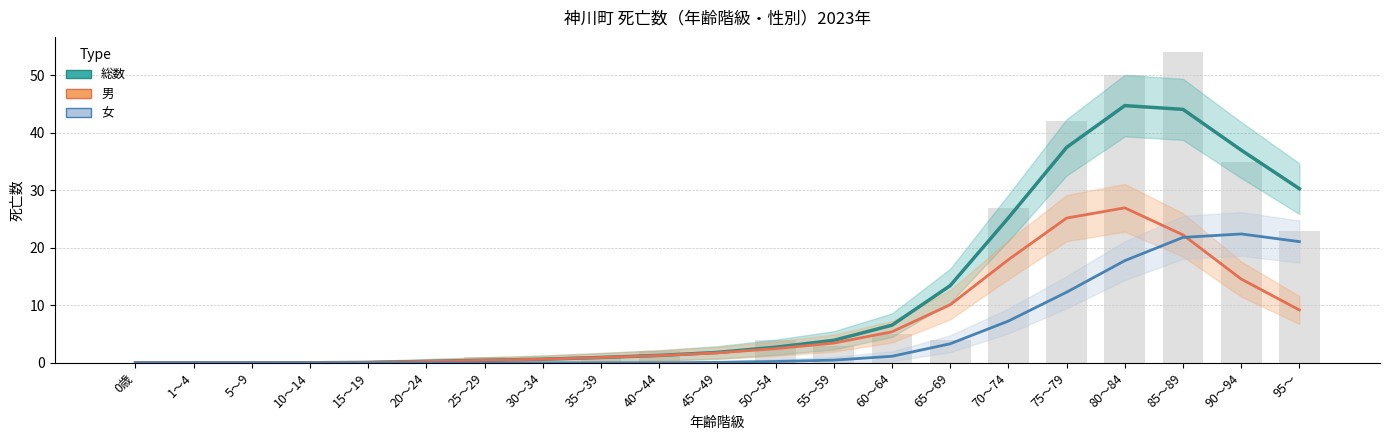

The 総数 series shows 0.6 at 25～29. True or false?

False